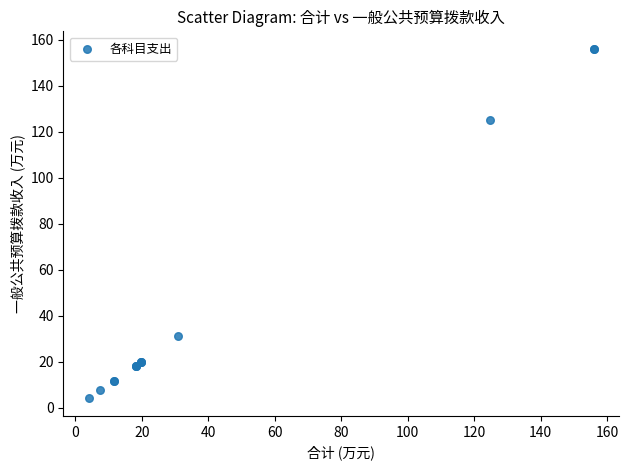

What Y value in the scatter plot is closest to 79?

124.9